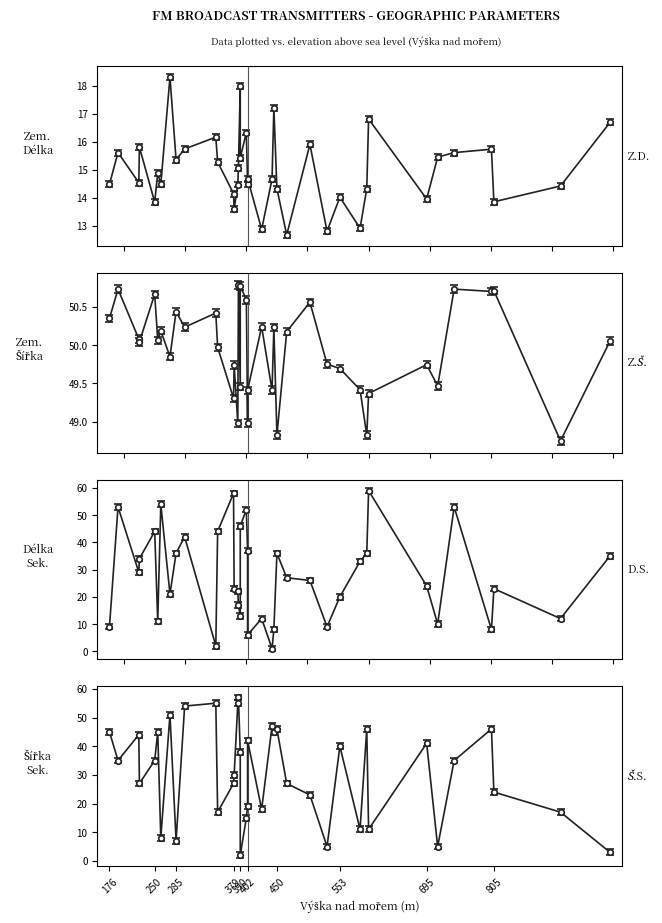

Where is Zem. délka sekundy nearest to the value 30?

224